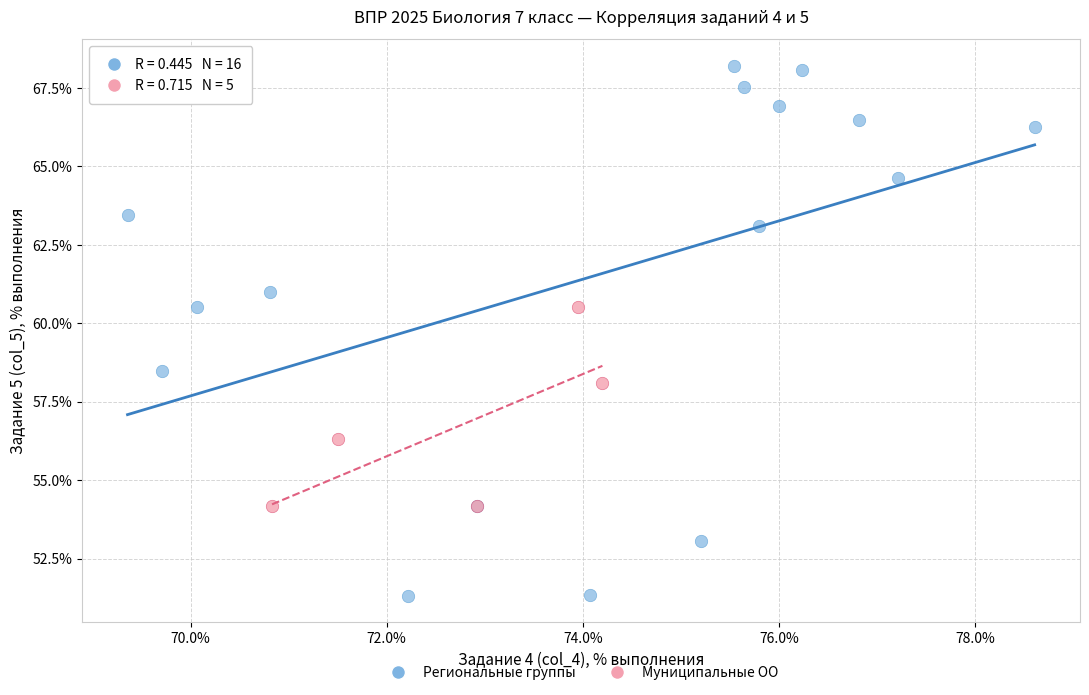

Which series contains the highest Y value?

Региональные группы